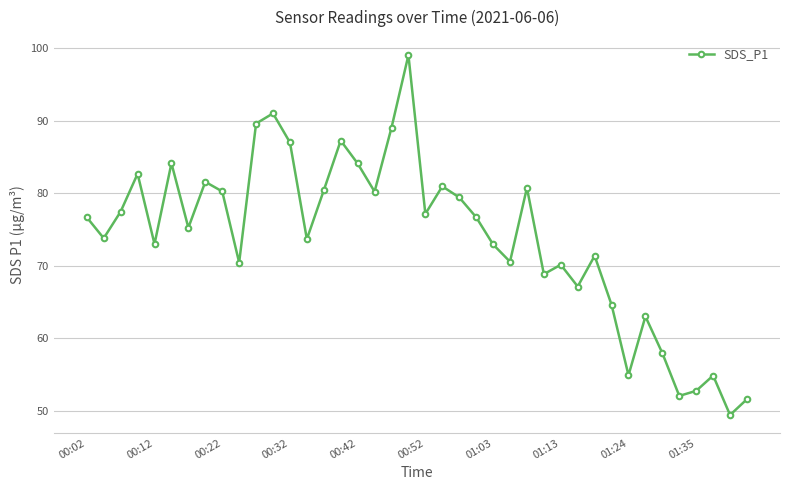

What is the sum of all values?

2954.0